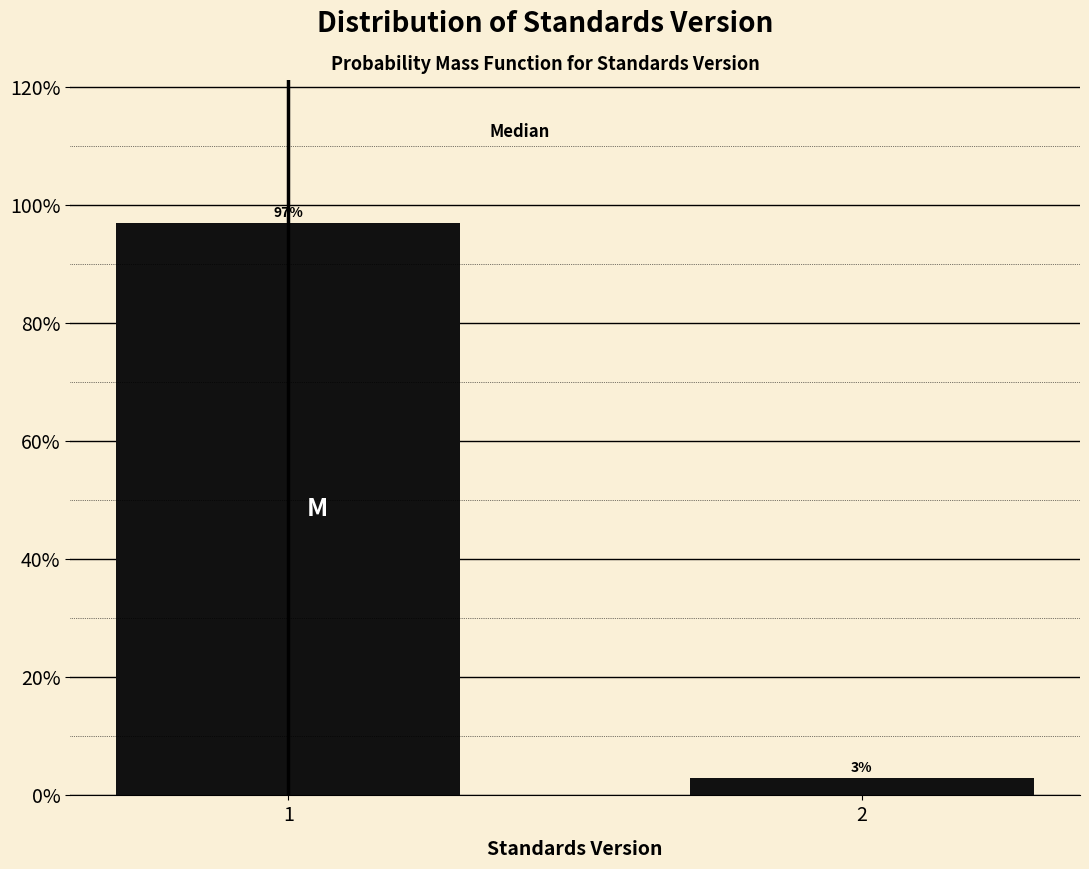

Reading left to right, what are all the values shown in this chart?

1=97.0	2=3.0